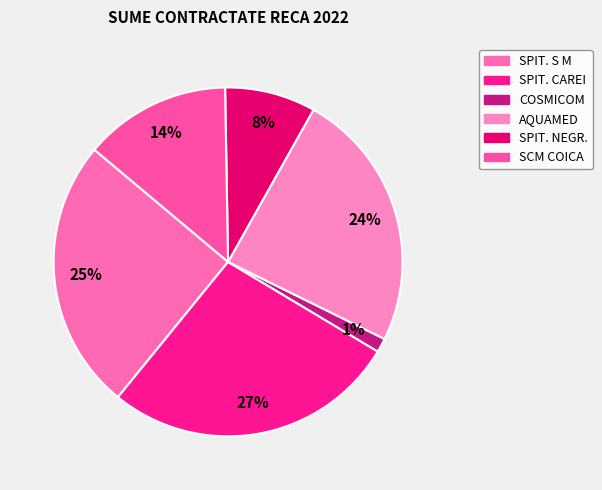

How many segments does this pie chart have?

6